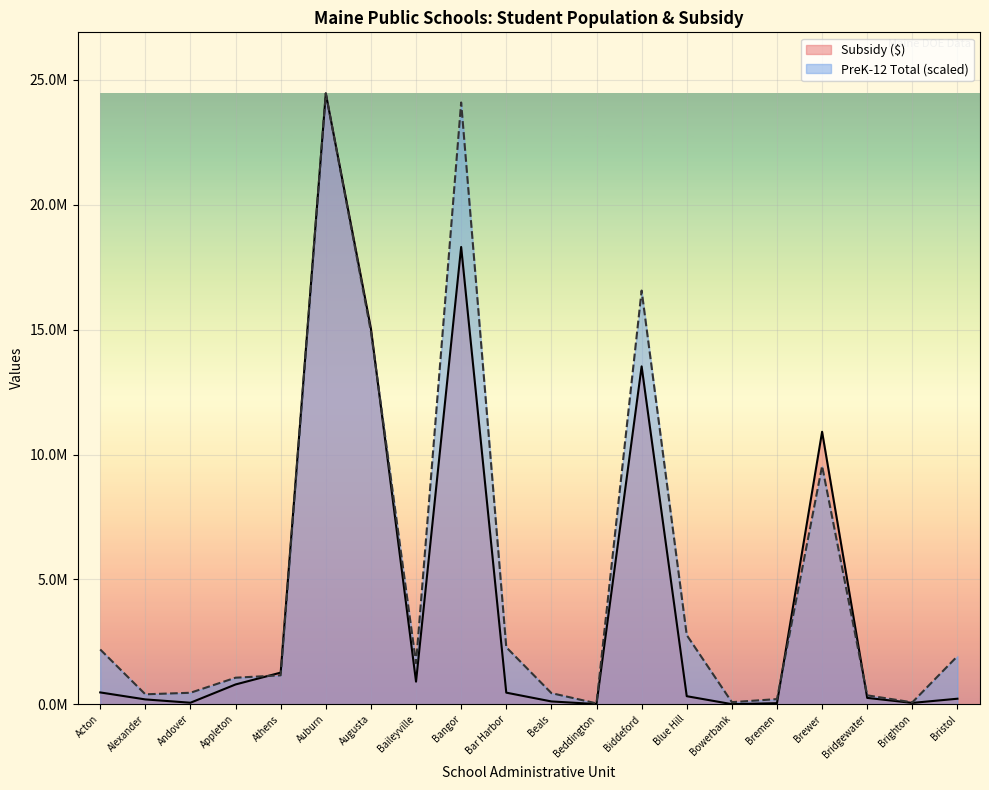

Does the chart display data point markers on the line(s)?

No